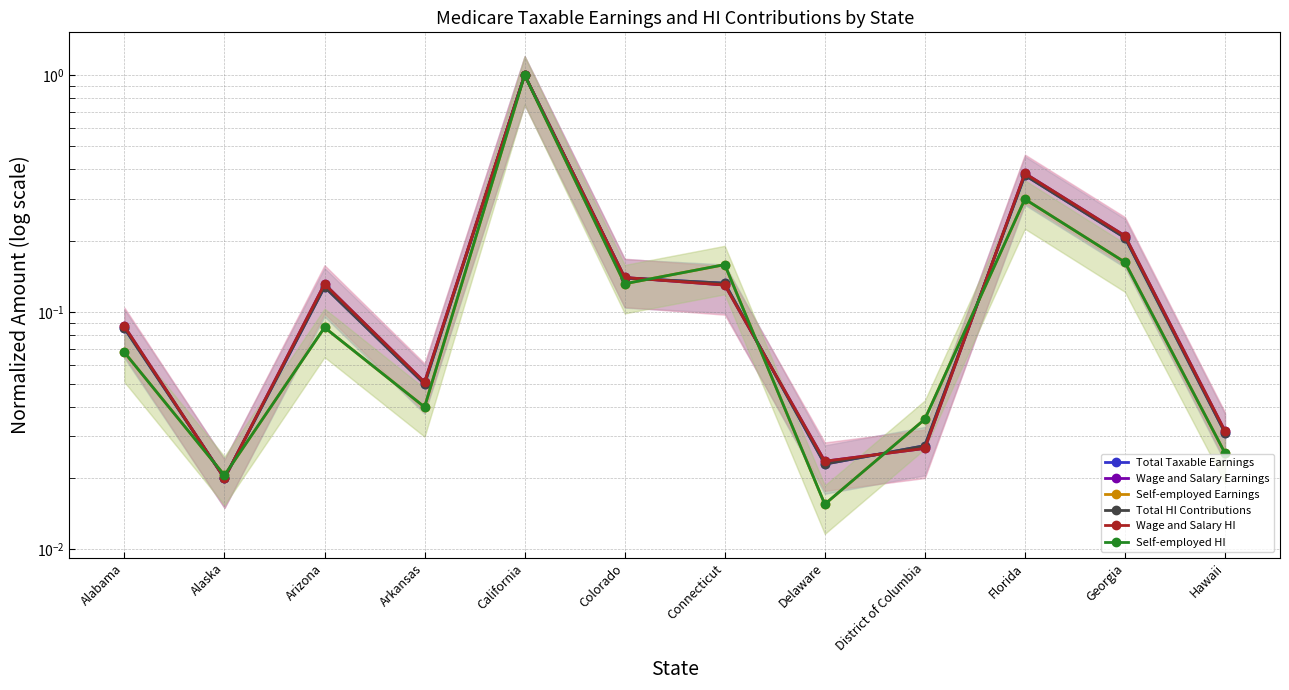

Which series has the largest total across all categories?

Wage and Salary HI